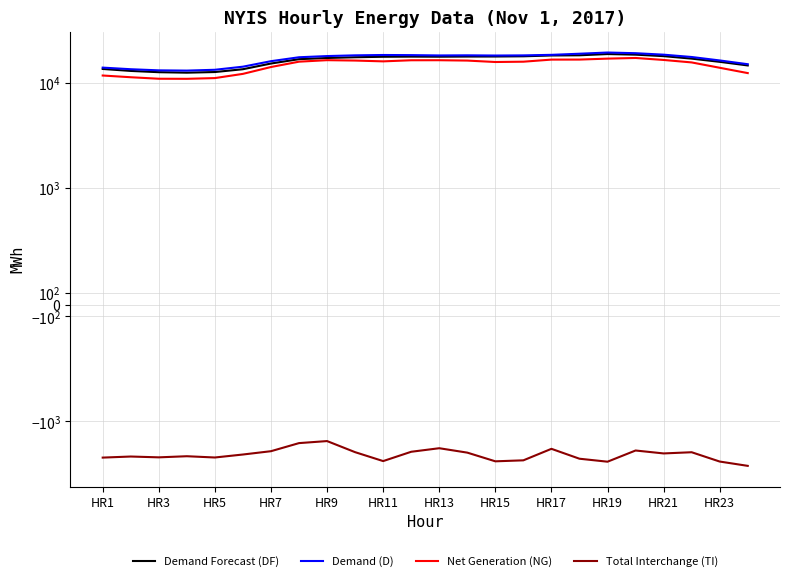

At which category is the sum across all series the highest?

19